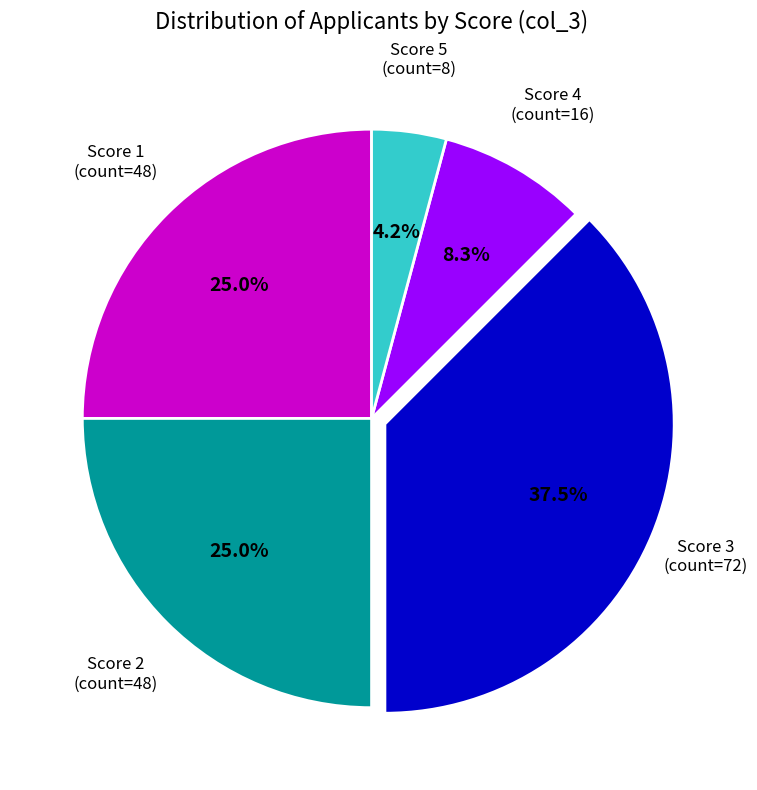

Combined, do Score 2 and Score 4 account for over 50%?

No